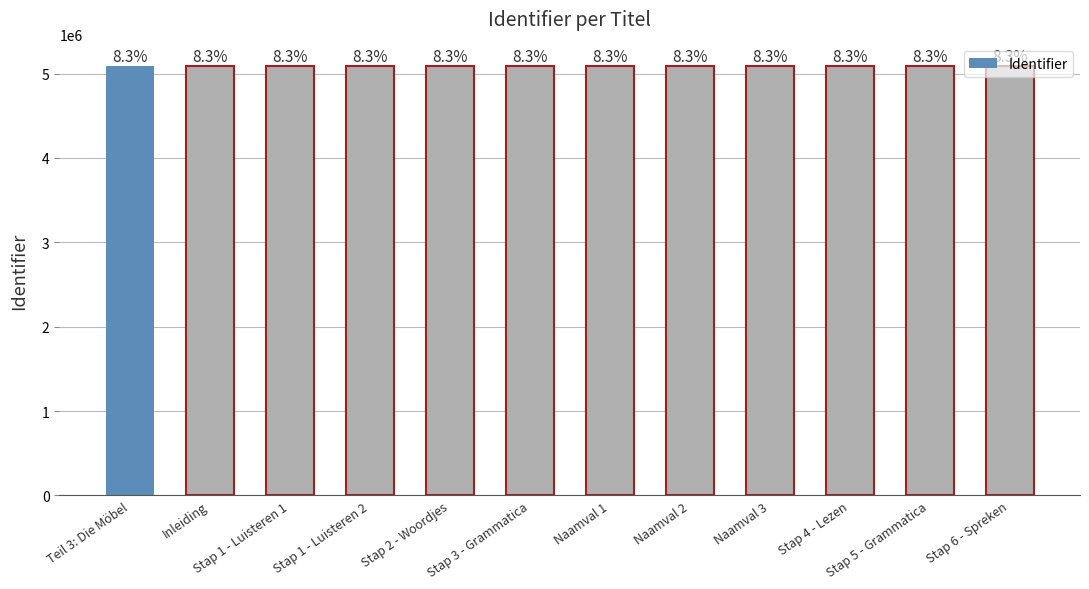

How many bars are there in total?

12